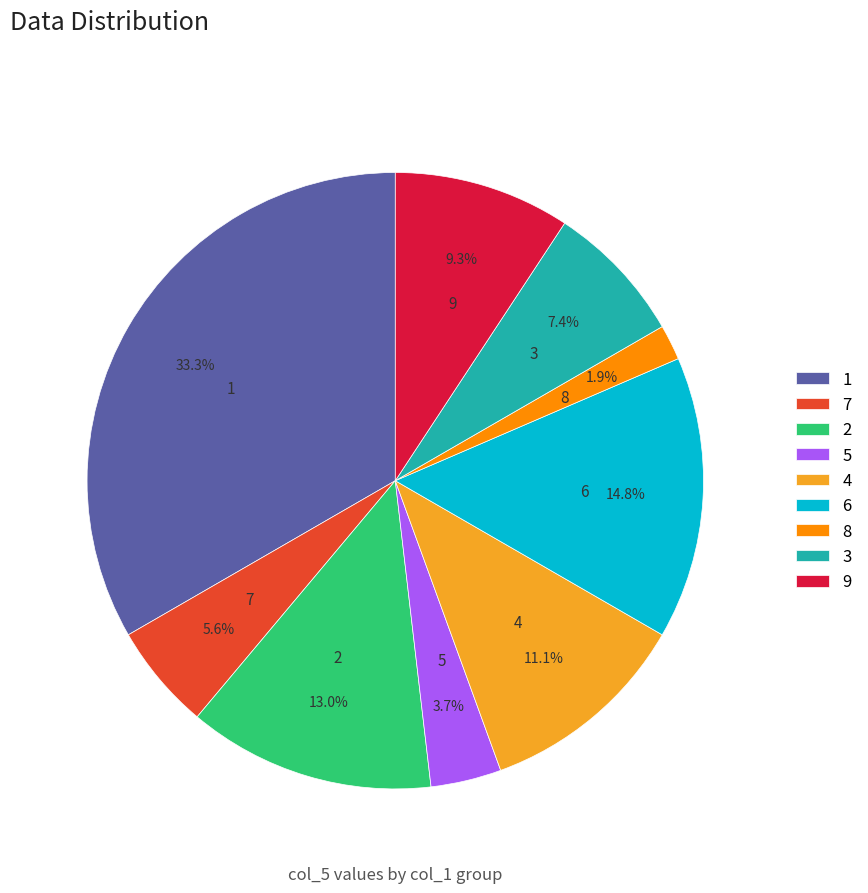

Rank the categories by value from lowest to highest.

8, 5, 7, 3, 9, 4, 2, 6, 1